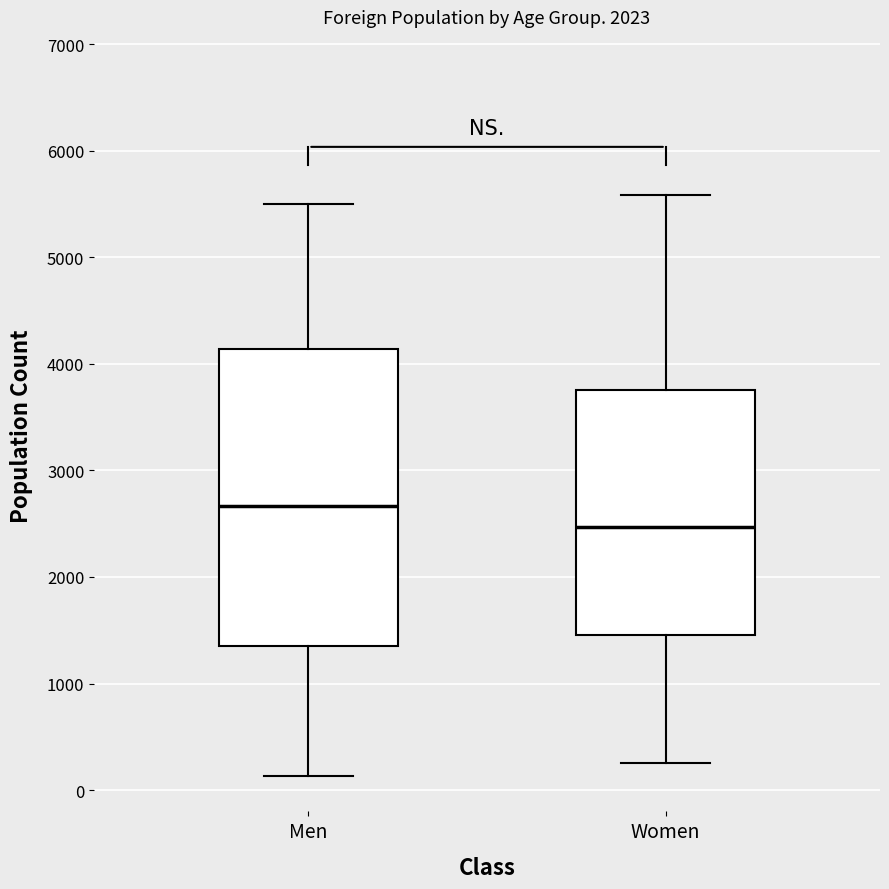

Where is the upper edge of the box for Women on the y-axis? The values are not printed on the chart, so give them approximately, as read against the axis.

3800